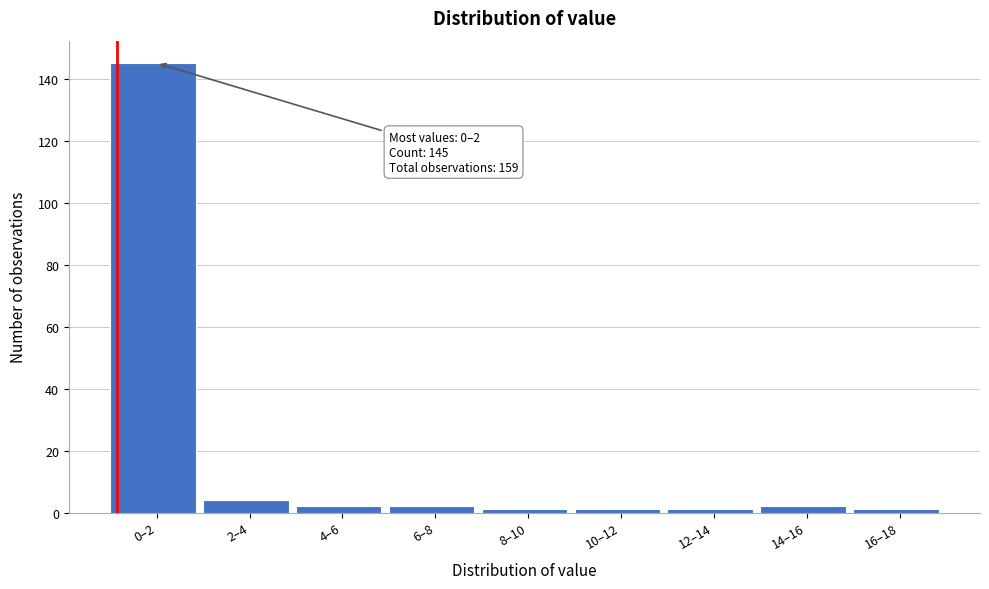

Reading right to left, what are all the values shown in this chart?

16–18=1	14–16=2	12–14=1	10–12=1	8–10=1	6–8=2	4–6=2	2–4=4	0–2=145